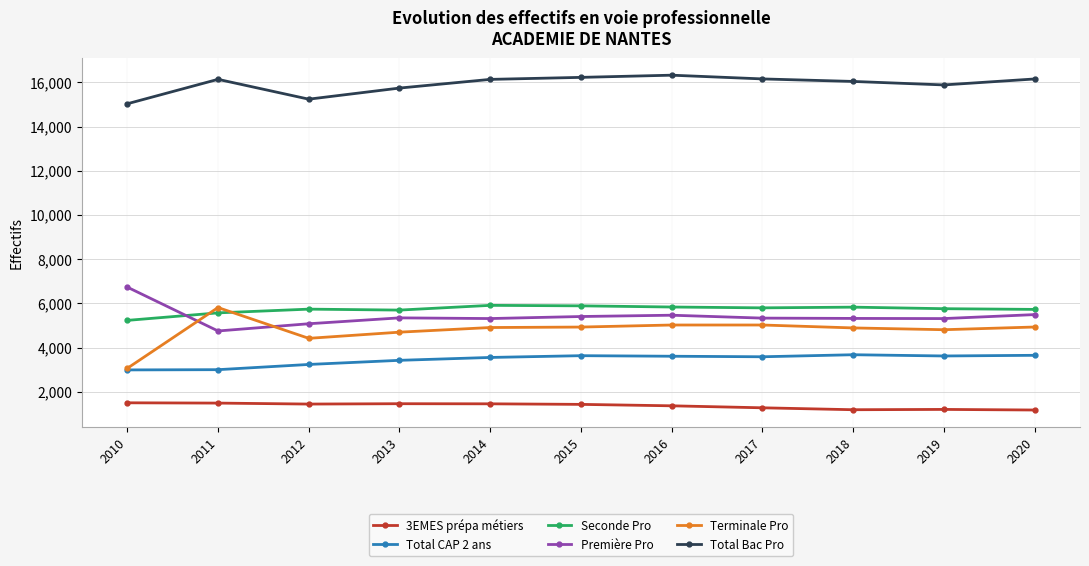

How many data points does each series have?

11